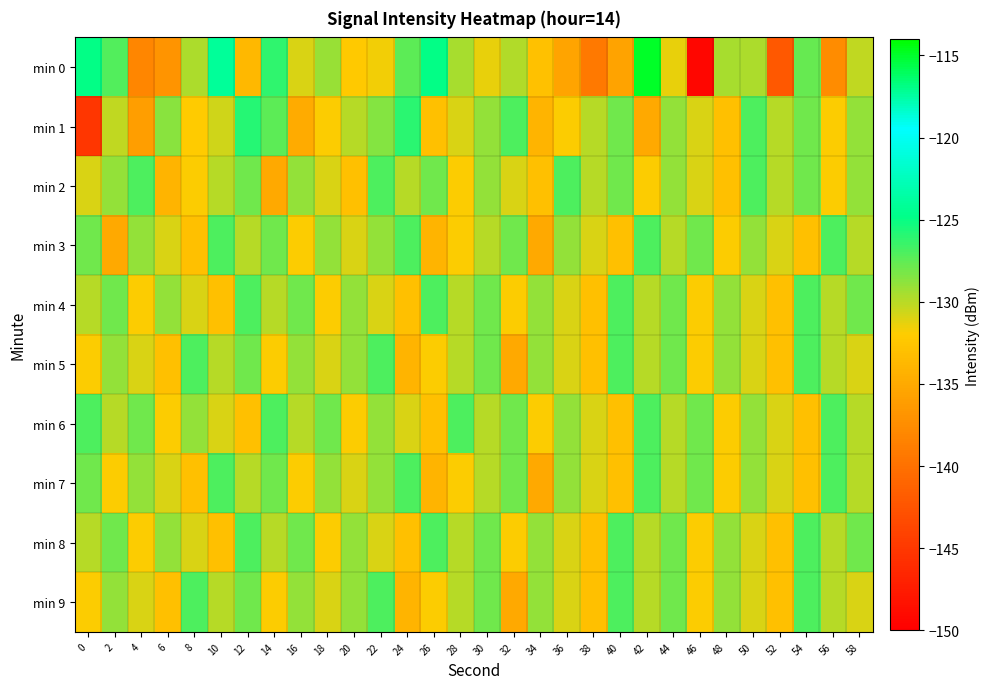

What is the spread (max minus min) of values at 16?

6.9